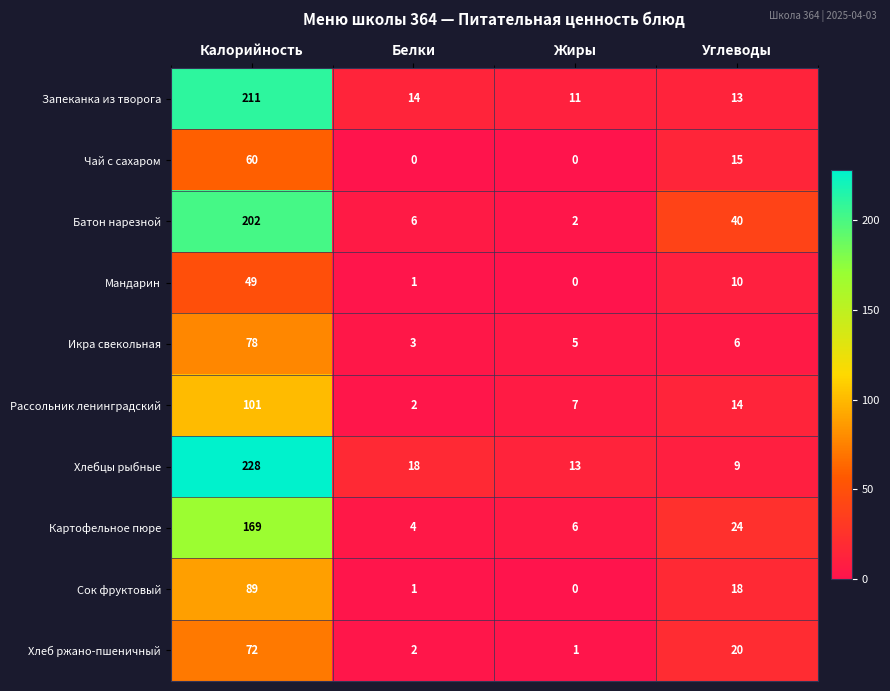

List the labels in order of Икра свекольная value, smallest first.

Белки, Жиры, Углеводы, Калорийность